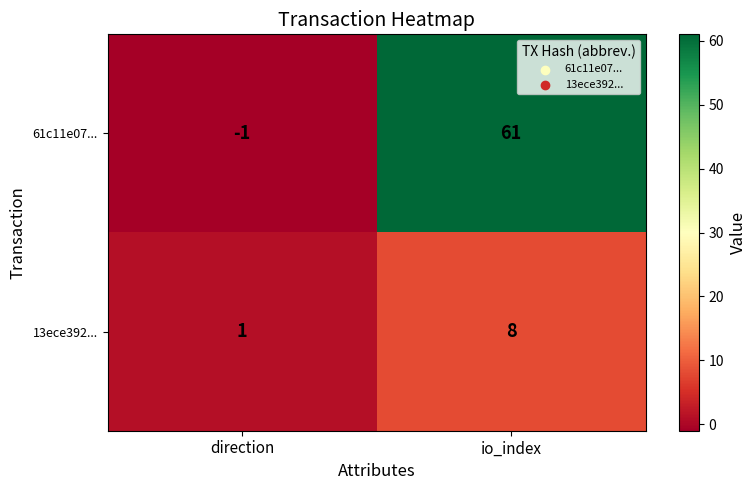

The value of 13ece392... at io_index is 8. True or false?

True